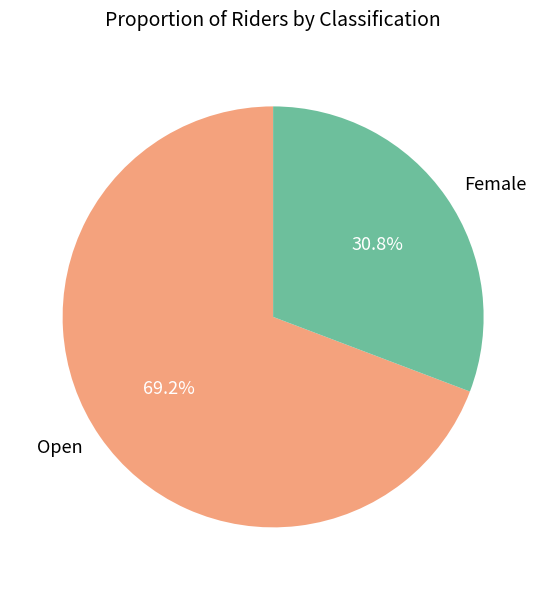

Approximately how many times larger is the value at Open compared to Female?

2.2